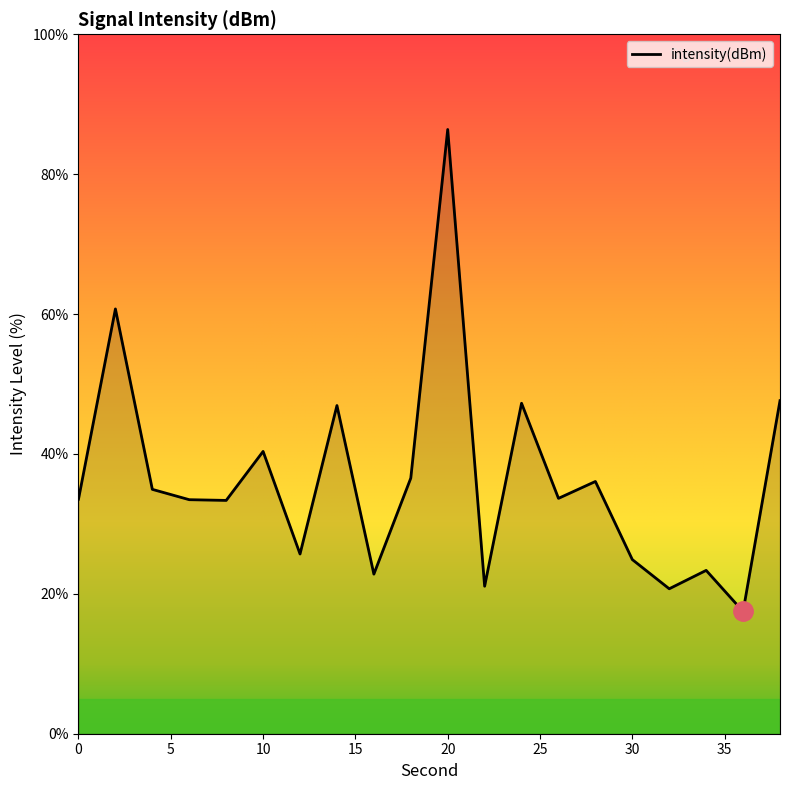

What is the minimum value shown in the chart?

17.5